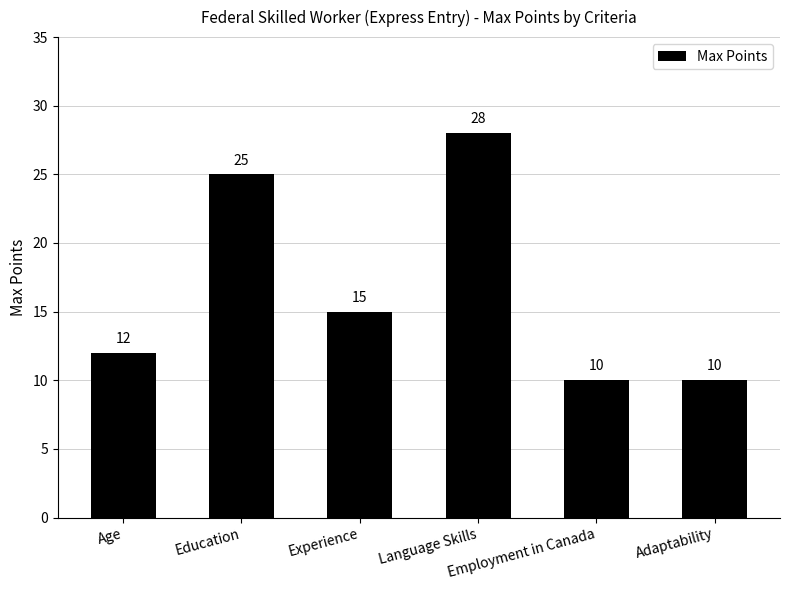

Approximately how many times larger is the value at Adaptability compared to Employment in Canada?

1.0